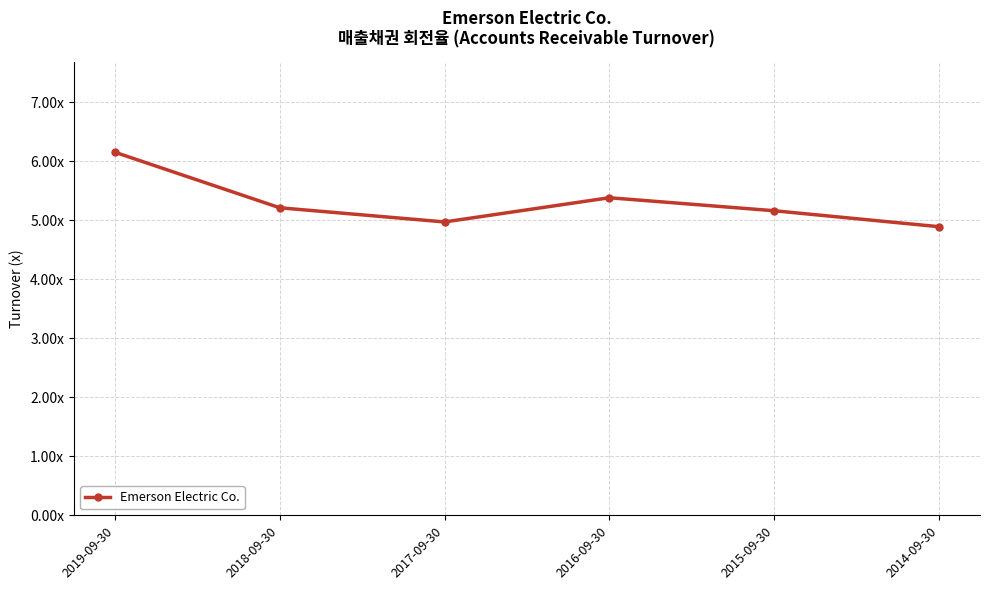

Where is the first local minimum?

2017-09-30